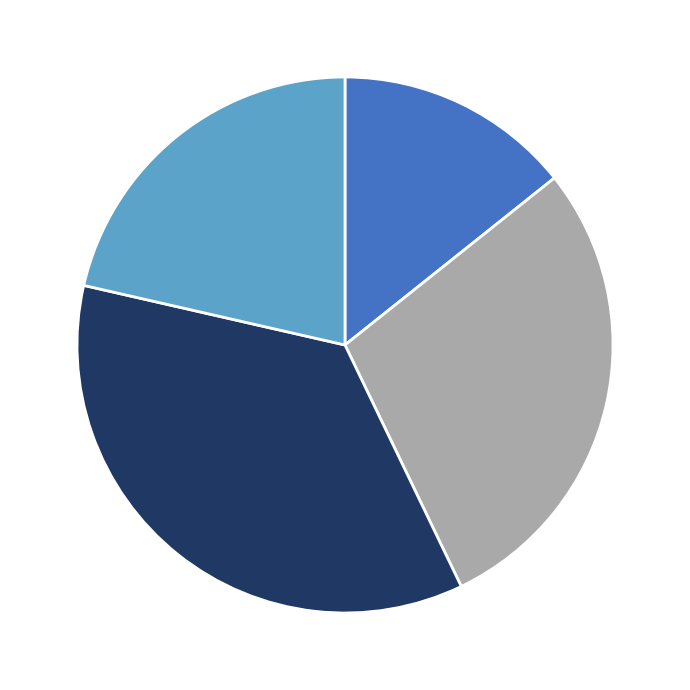

Is there any slice that represents more than half of the pie?

No